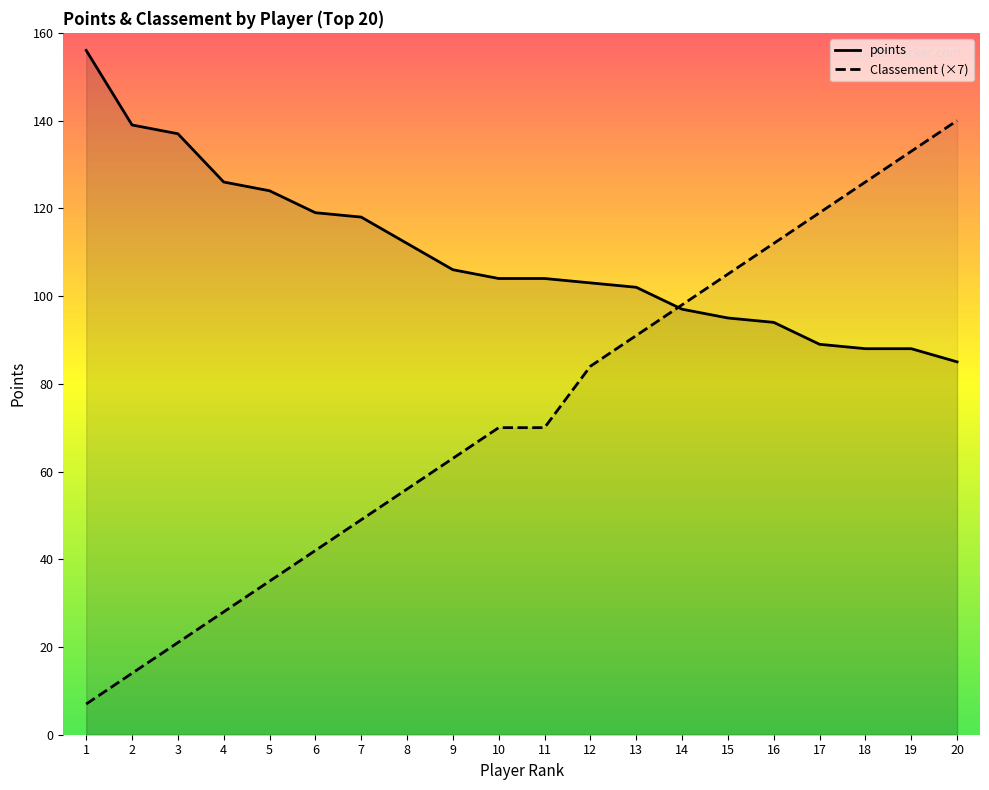

True or false: points and Classement cross at least once.

True